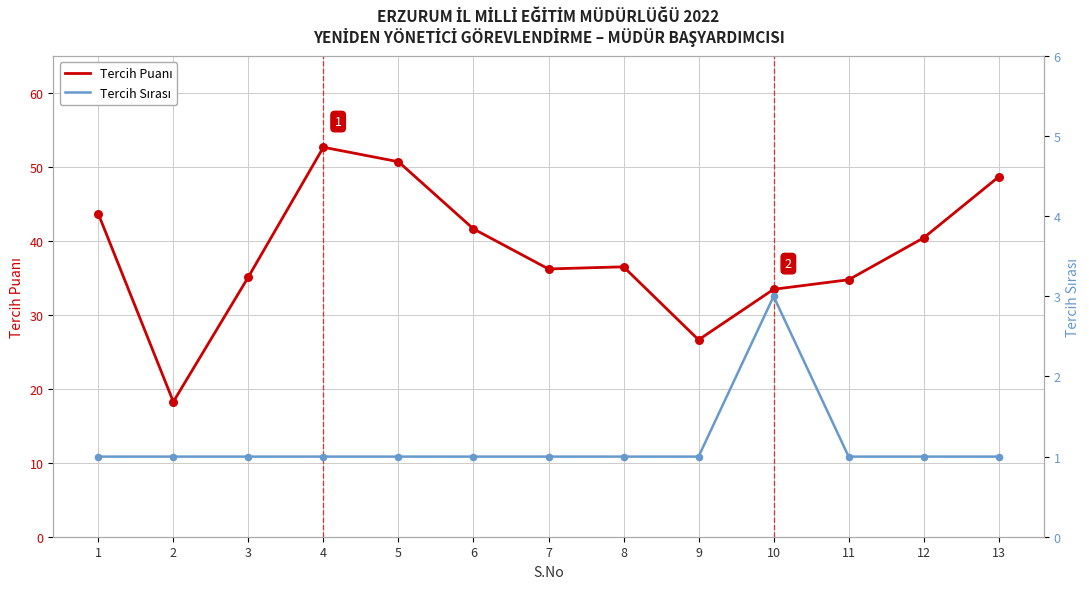

What is the total value across all series at 2?

19.2